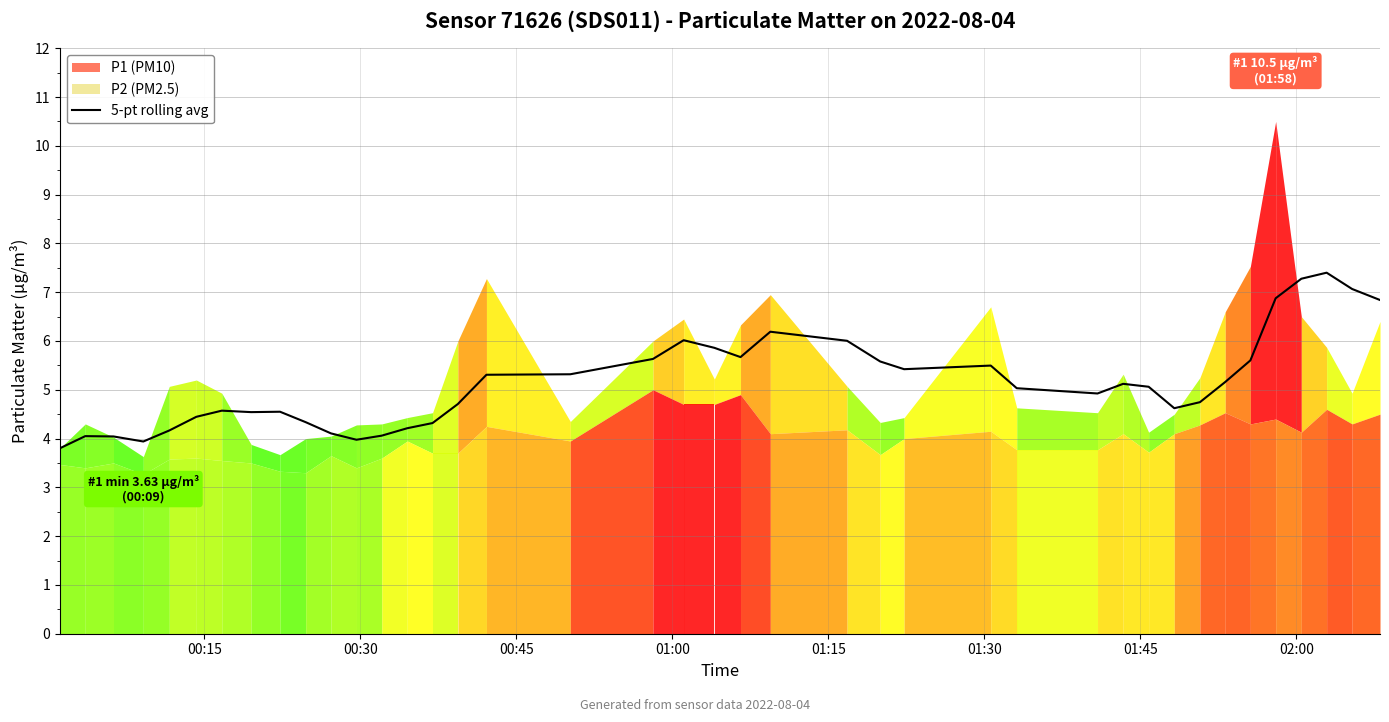

What is the smallest value displayed?

3.8